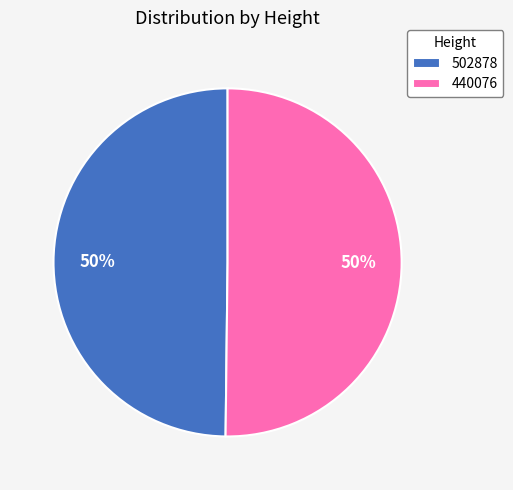

To the nearest percent, what portion does 440076 represent?

50%